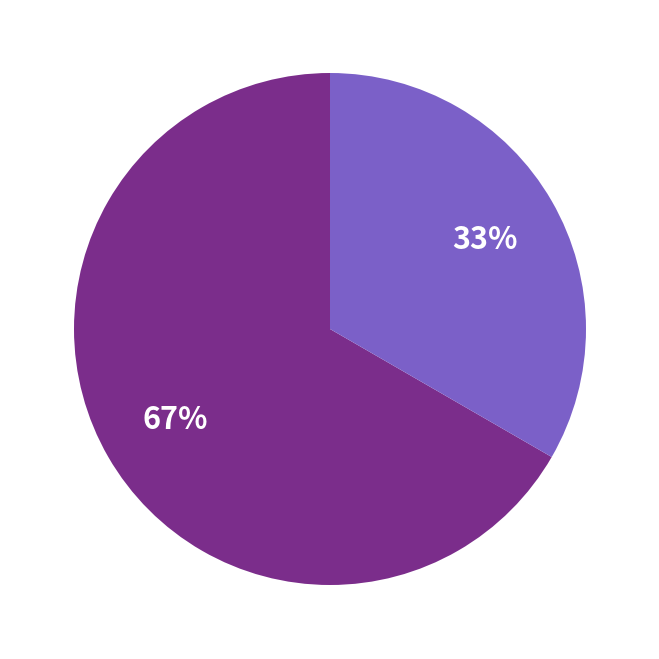

To the nearest percent, what is the average slice percentage?

50%